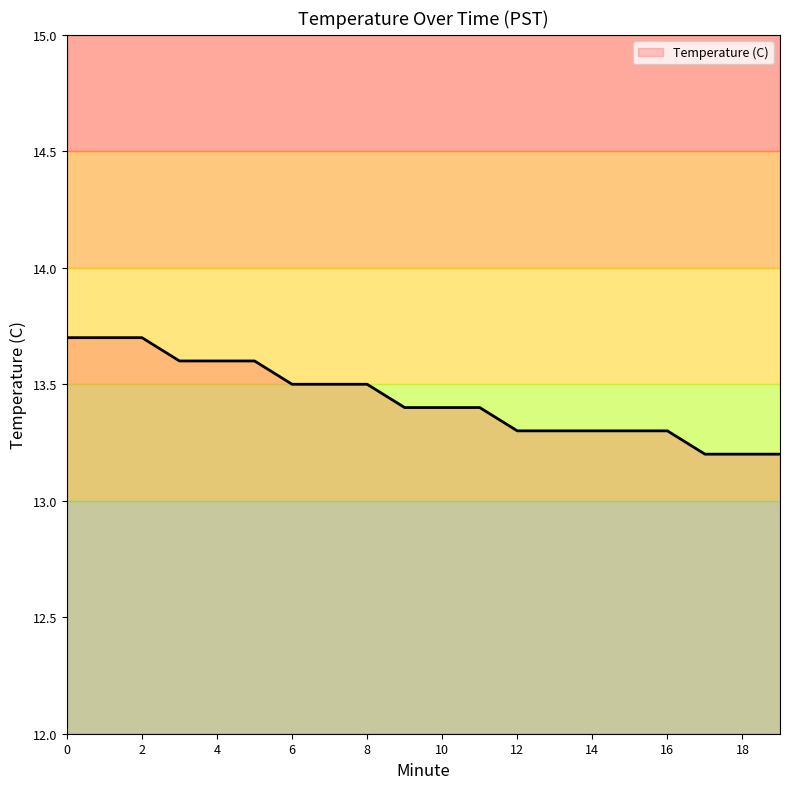

What is the difference between the maximum and minimum values?

0.5